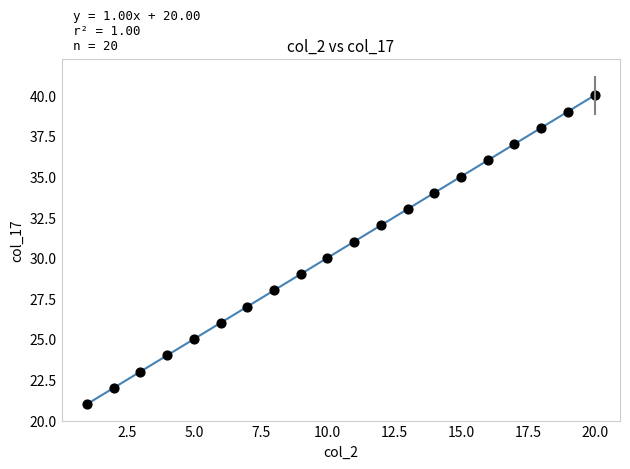

What is the range of Y values (max minus min)?

19